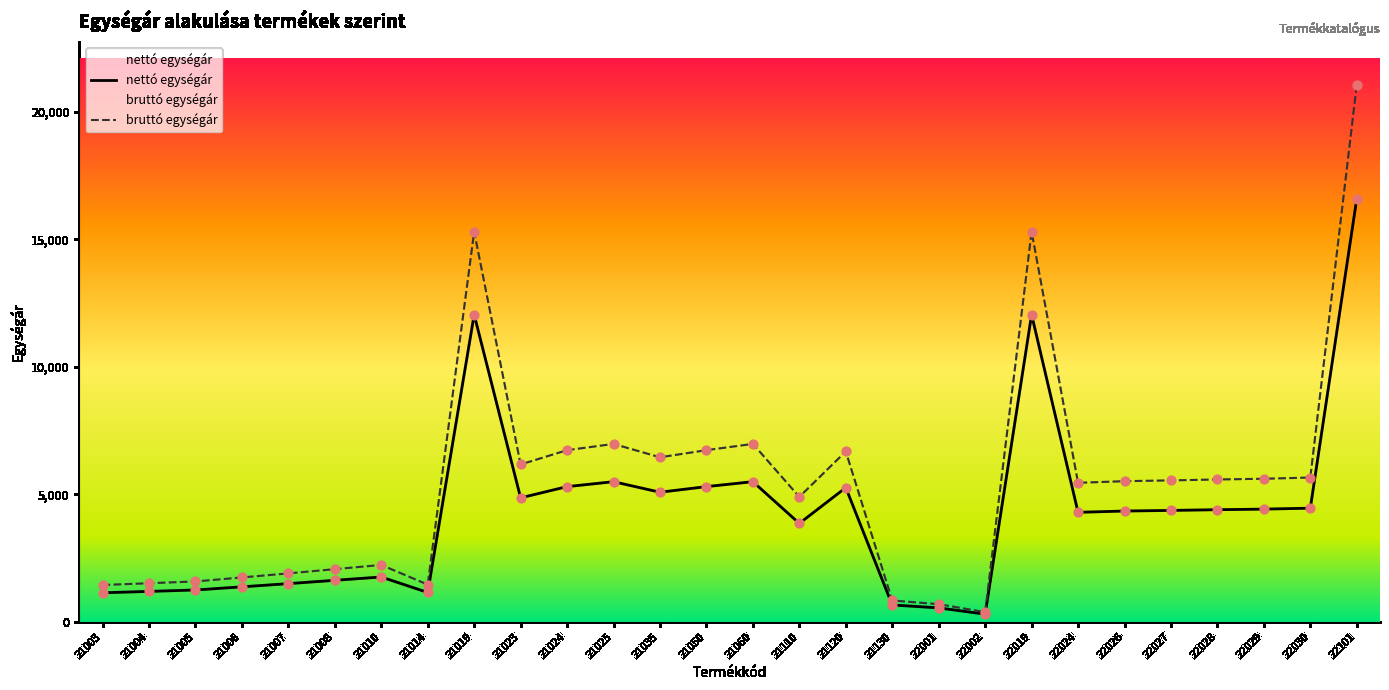

At which category is the sum across all series the highest?

22101